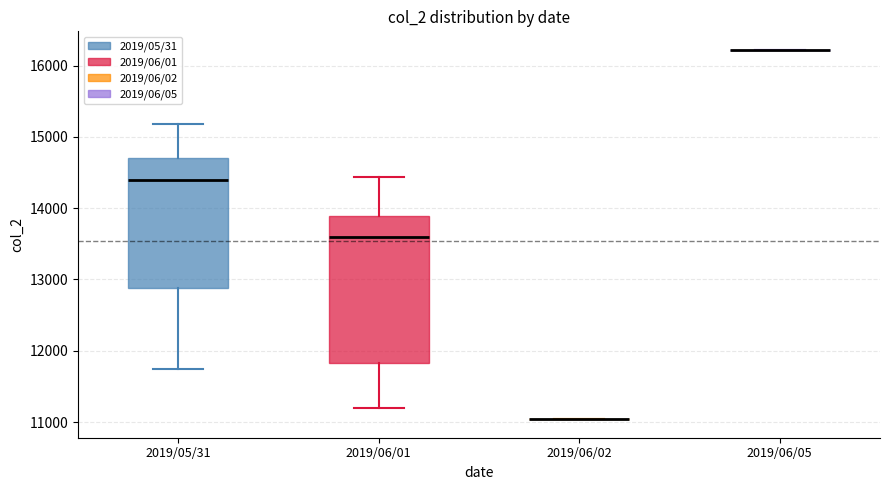

Reading left to right, read every box against the y-axis: the position of its median line, the range the box covers, and the ends of its whiskers. The values are not printed on the chart, so give them approximately, as read against the axis.

2019/05/31: median 14400, box 12900 to 14700, whiskers 11700 to 15200
2019/06/01: median 13600, box 11800 to 13900, whiskers 11200 to 14400
2019/06/02: box collapsed to a line at 11000, whiskers 11000 to 11000
2019/06/05: box collapsed to a line at 16200, whiskers 16200 to 16200